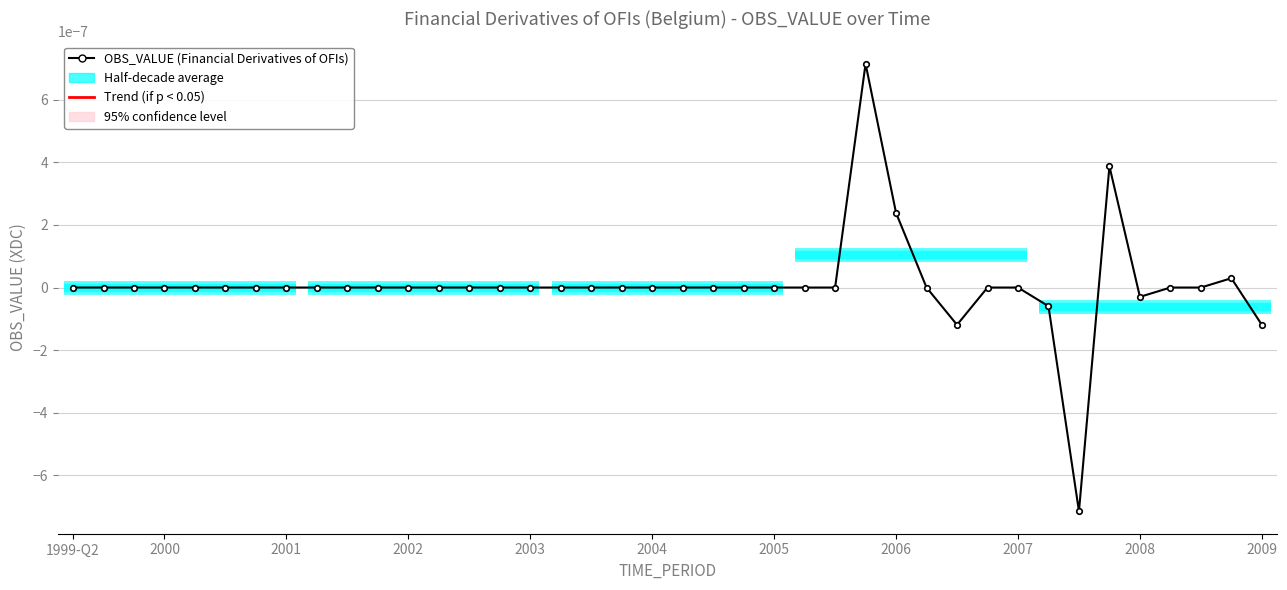

How many points are lower than both their immediate neighbors (excluding endpoints)?

3